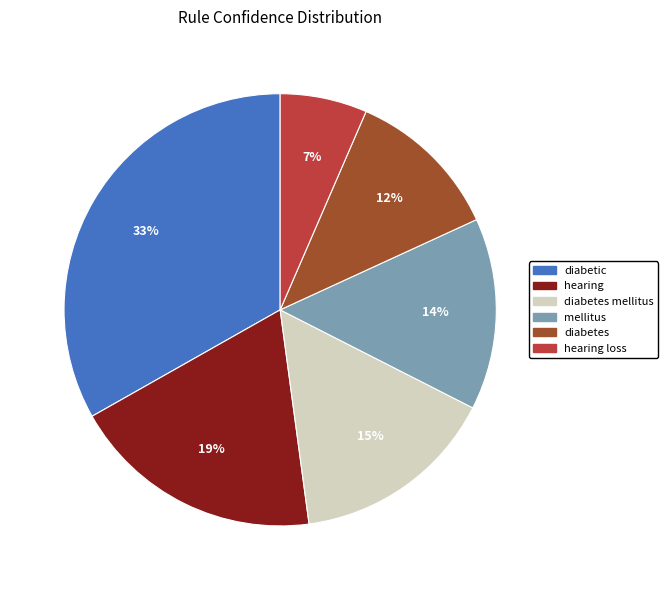

To the nearest percent, what is the average slice percentage?

17%